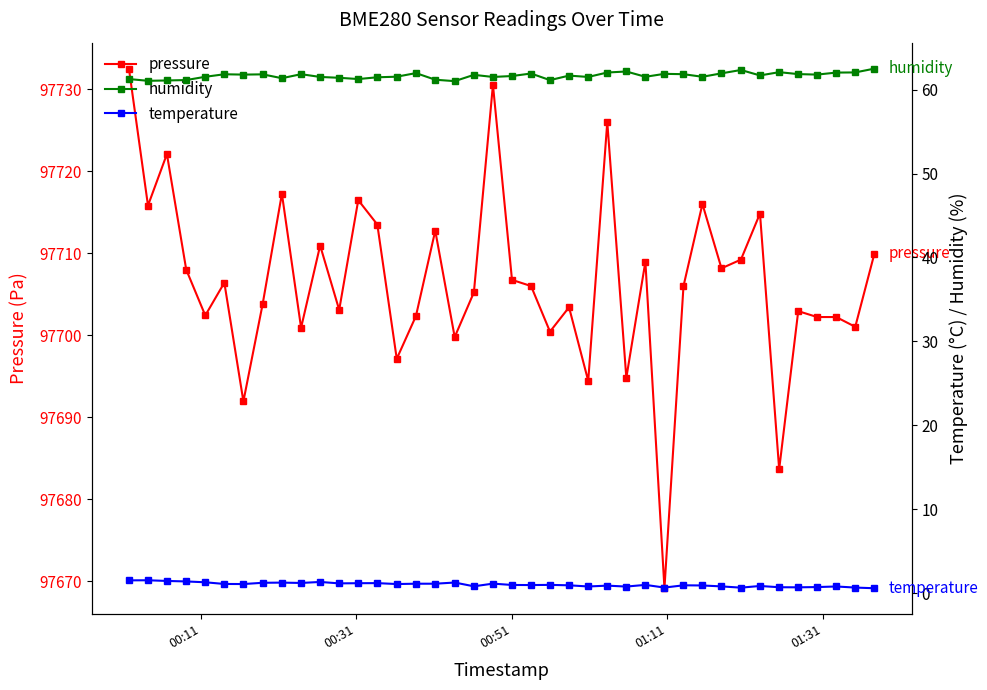

Reading right to left, list all the values displayed in this chart.

pressure: 97709.9	97701.0	97702.2	97702.2	97702.9	97683.7	97714.8	97709.2	97708.2	97716.0	97706.0	97669.2	97709.0	97694.8	97726.0	97694.4	97703.4	97700.4	97706.0	97706.8	97730.5	97705.2	97699.8	97712.8	97702.3	97697.1	97713.5	97716.5	97703.1	97710.9	97700.9	97717.2	97703.8	97691.9	97706.4	97702.4	97708.0	97722.1	97715.8	97732.5
humidity: 62.5	62.1	62.0	61.8	61.9	62.1	61.7	62.4	62.0	61.5	61.9	61.9	61.5	62.2	62.0	61.5	61.7	61.1	61.9	61.6	61.5	61.8	61.0	61.2	62.0	61.5	61.5	61.3	61.4	61.5	61.9	61.4	61.8	61.8	61.8	61.5	61.1	61.1	61.1	61.3
temperature: 0.6	0.7	0.8	0.7	0.7	0.7	0.8	0.6	0.8	0.9	0.9	0.7	1.0	0.8	0.9	0.8	0.9	1.0	0.9	1.0	1.1	0.8	1.2	1.1	1.1	1.1	1.2	1.2	1.1	1.3	1.2	1.2	1.2	1.1	1.1	1.3	1.4	1.4	1.5	1.5